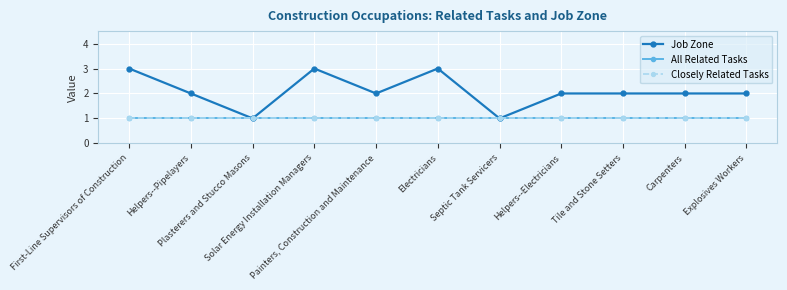

True or false: All Related Tasks and Job Zone intersect in this chart.

False